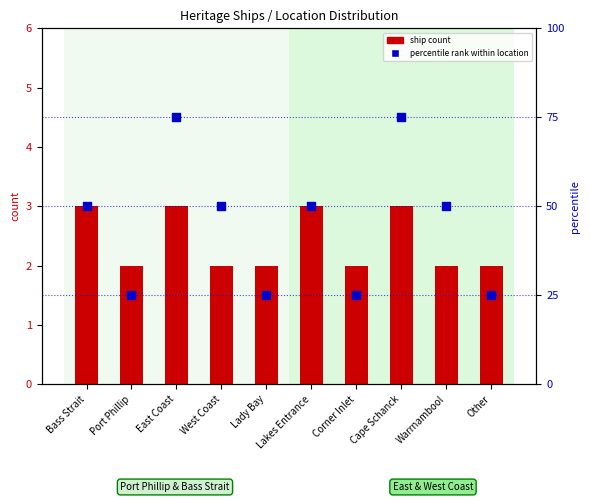

What are all the series names shown in the legend?

ship count, percentile rank within location